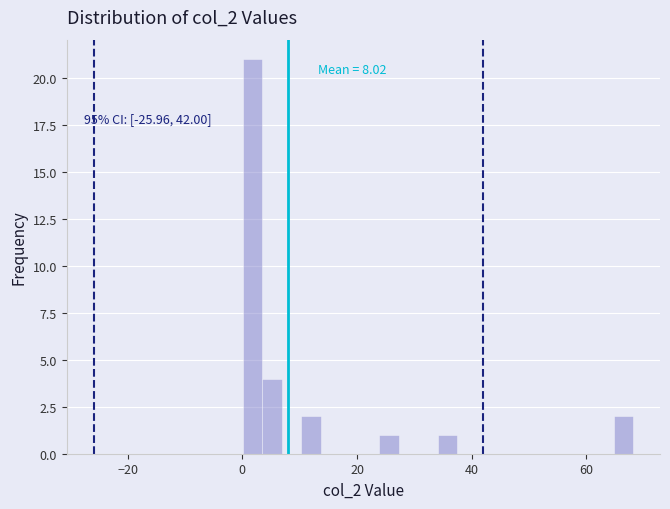

Around what value on the x-axis is the tallest bar? Give the approximate position of its centre, as read against the axis.

2